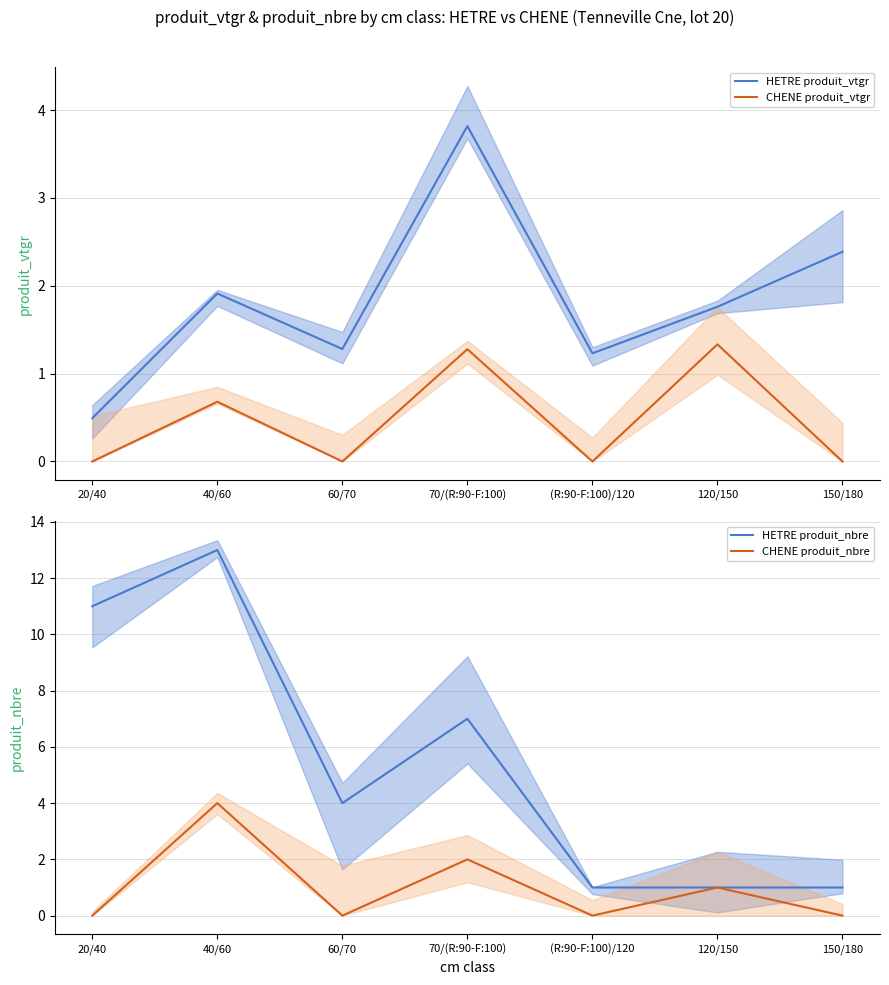

At which category does CHENE produit_nbre reach its first local peak?

40/60